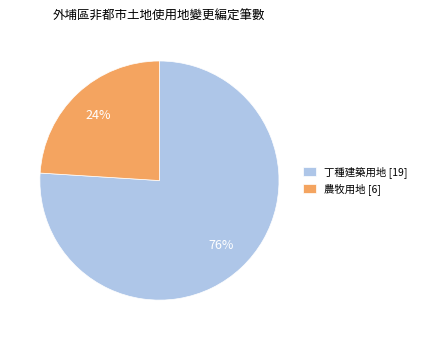

The 丁種建築用地 slice represents 67% of the pie. True or false?

False